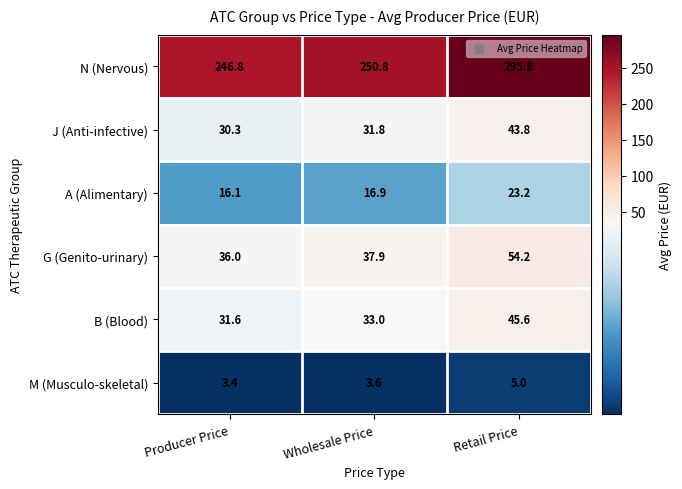

What is the sum of all G (Genito-urinary) values?

128.1